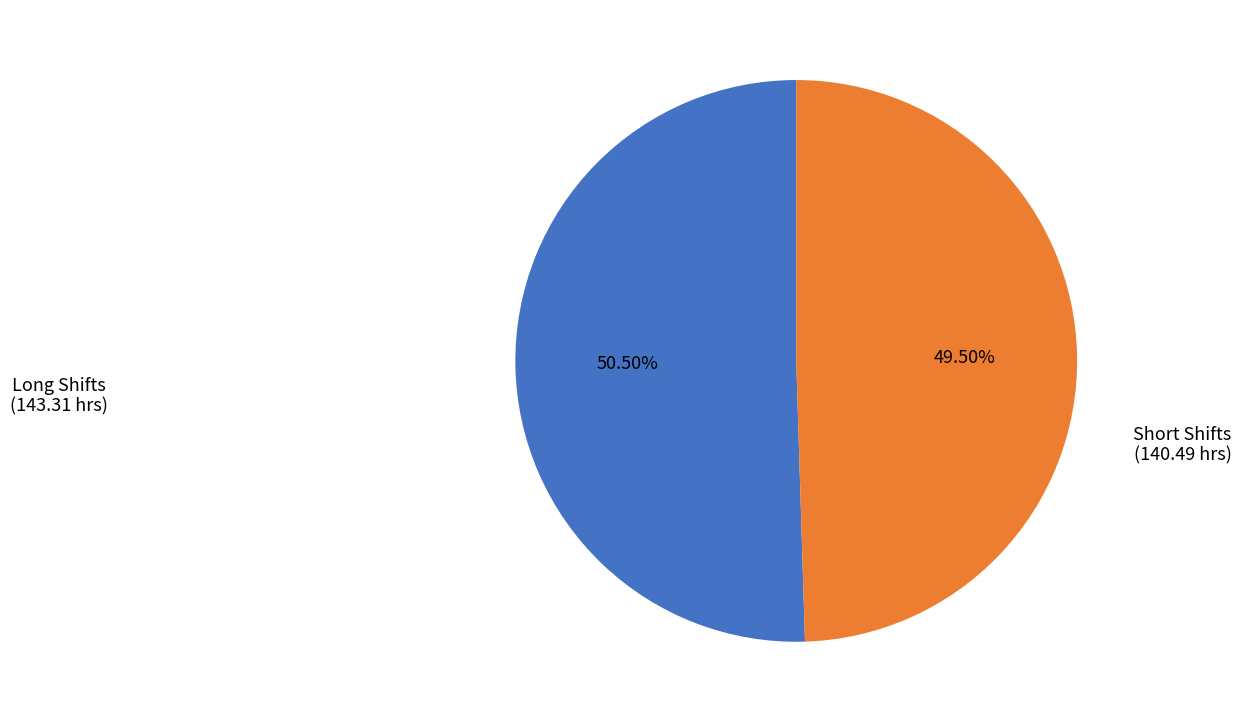

Is there a majority slice in this chart?

Yes